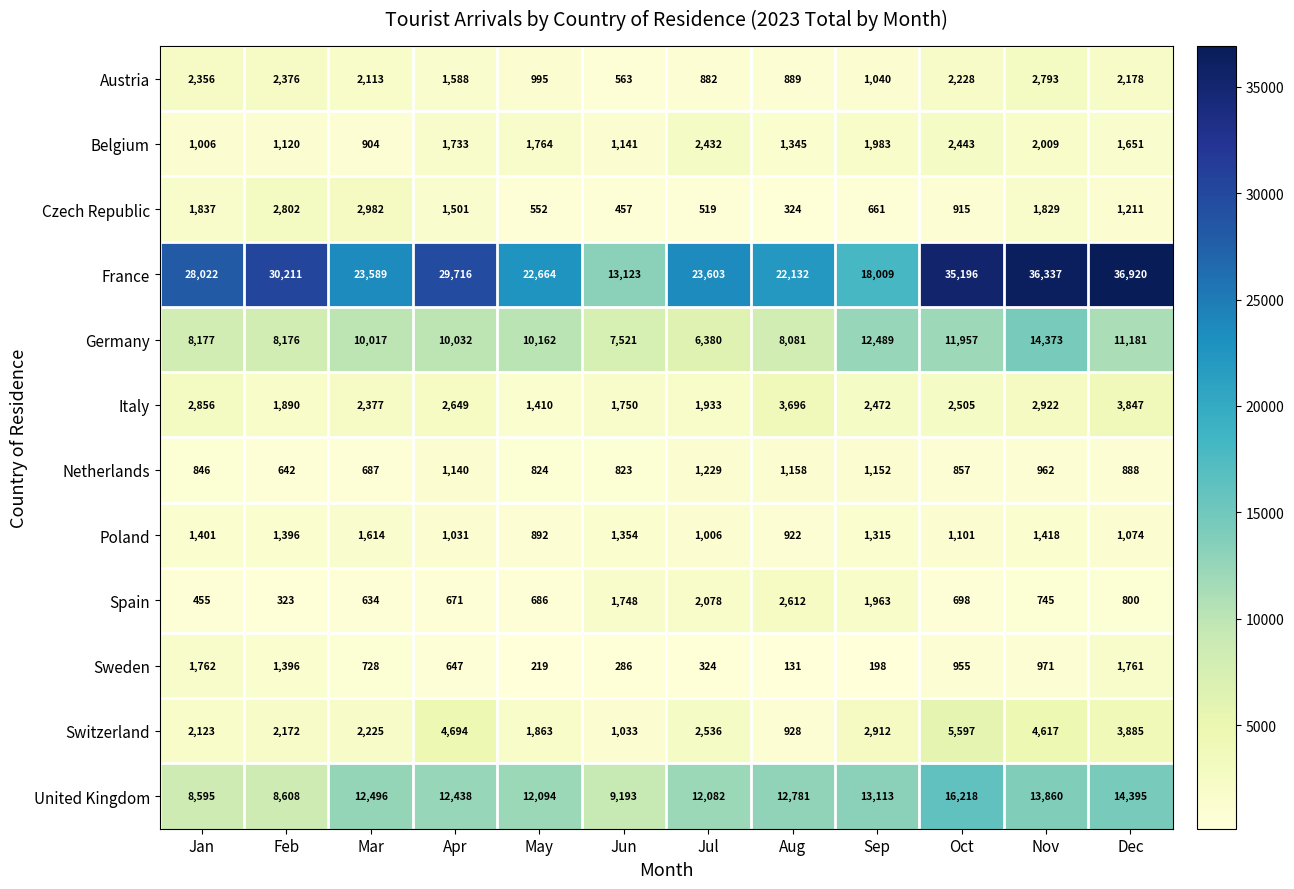

What is the total value across all series at Oct?

80670